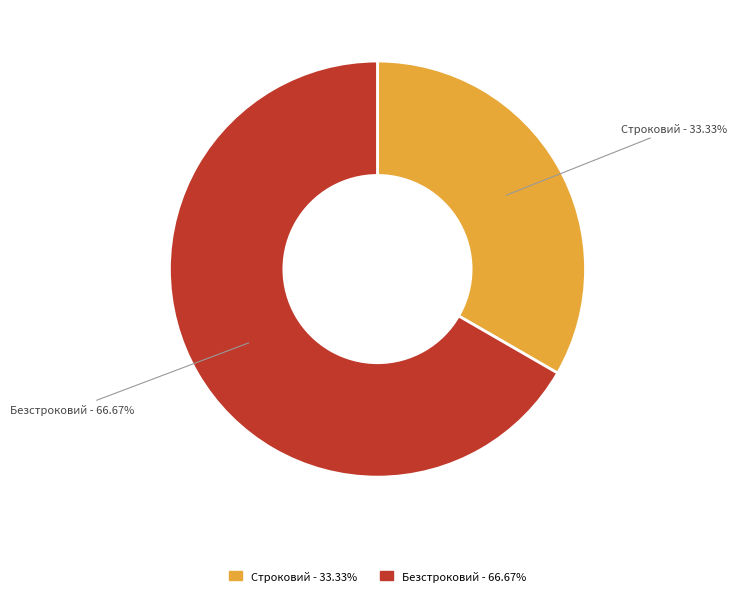

To the nearest percent, what is the average slice percentage?

50%